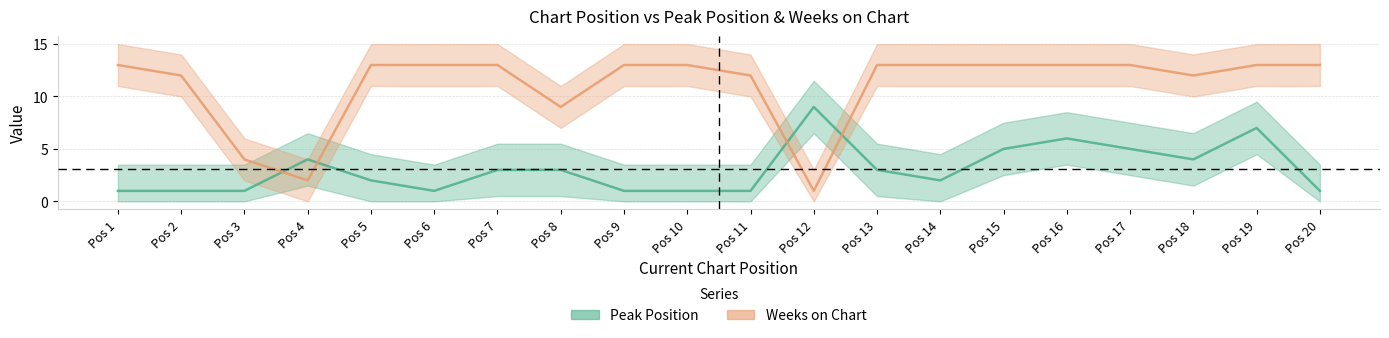

After their last crossing, which series has the higher values: Peak Position or Weeks on Chart?

Weeks on Chart